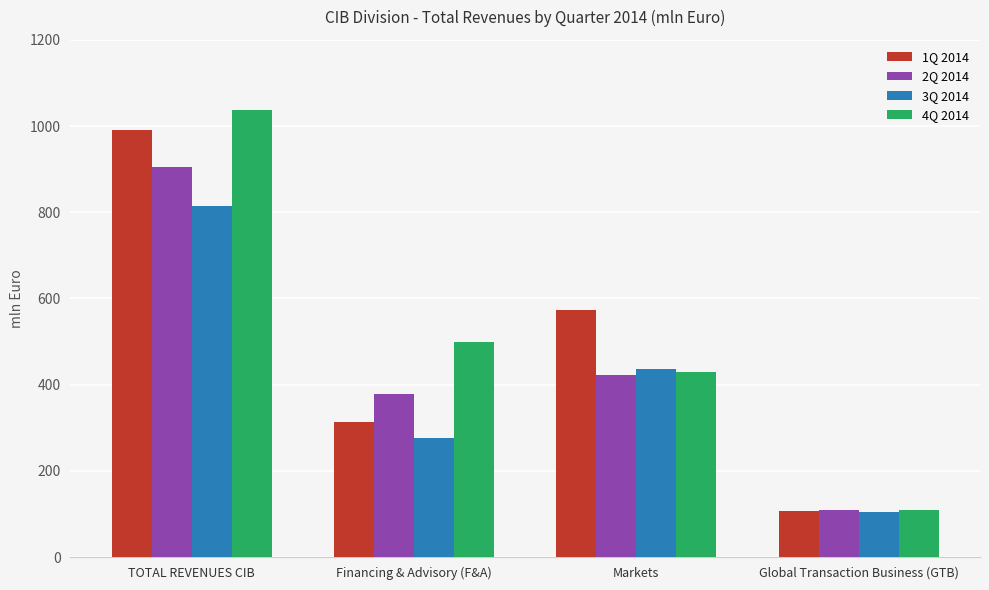

What is the sum of the 1Q 2014 values at Financing & Advisory (F&A) and Markets?

885.3